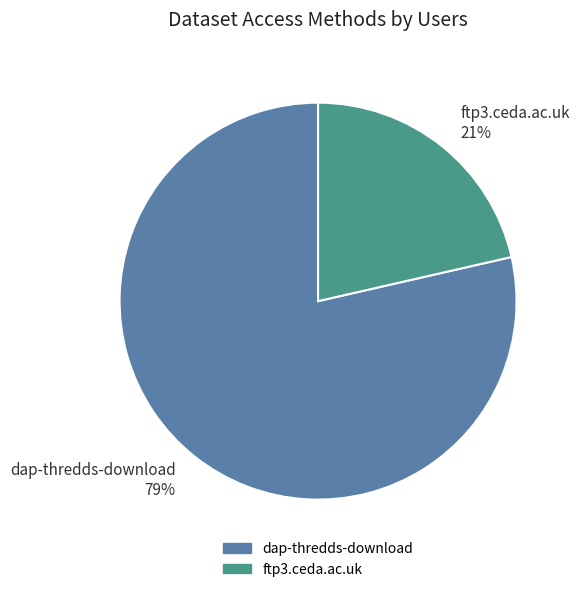

Which category has the smallest portion of the pie?

ftp3.ceda.ac.uk